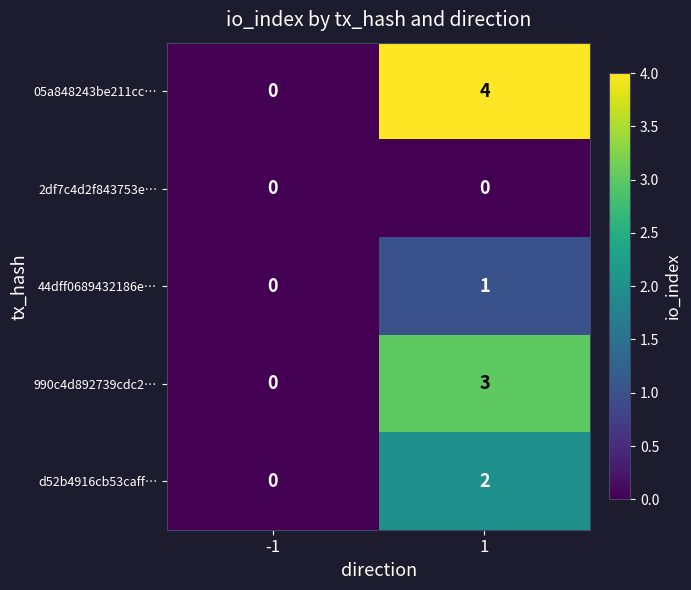

Is it true that d52b4916cb53caff… equals 3 at 1?

False